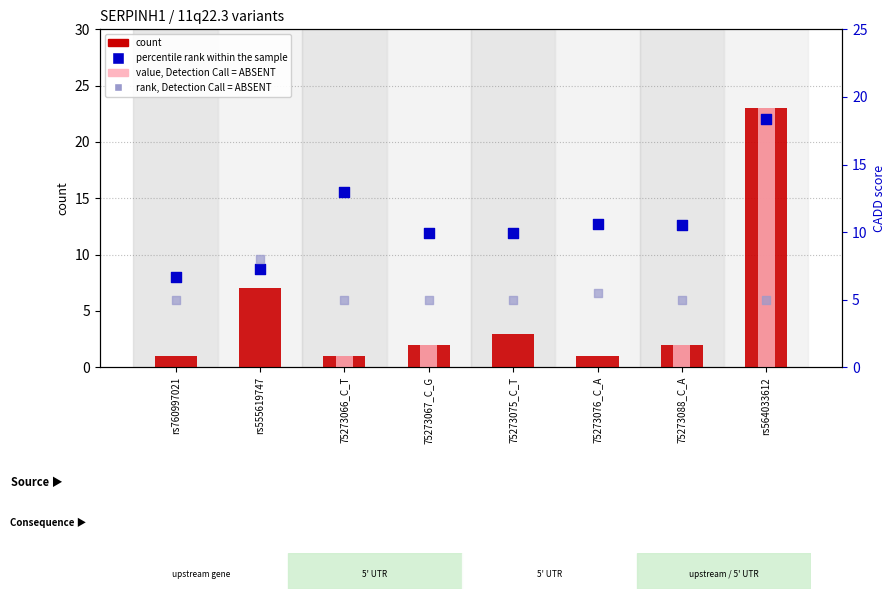

What is the total value across all series at 75273088_C_A?

19.6